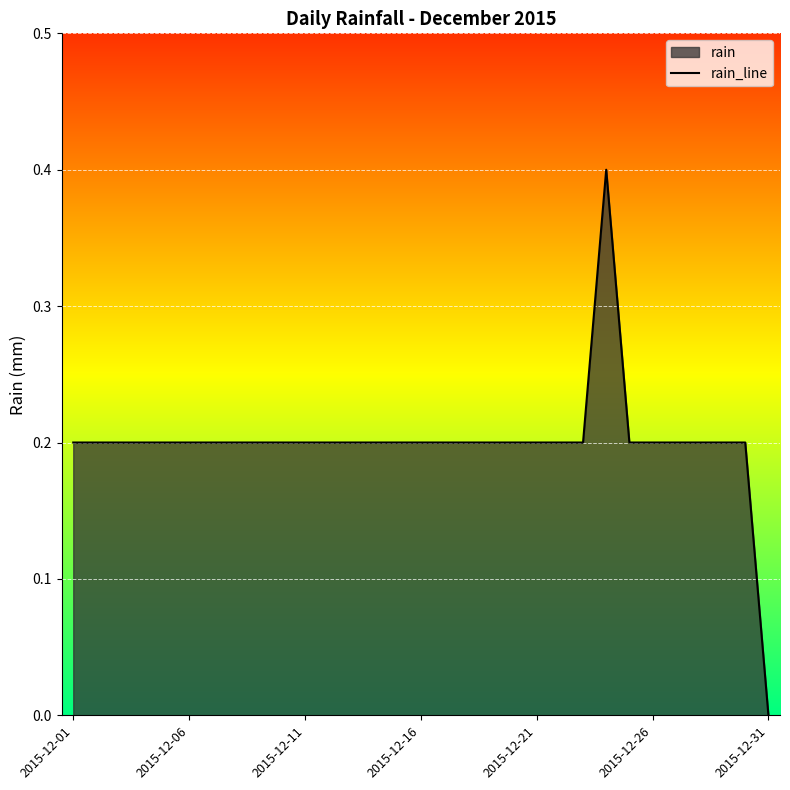

Which label corresponds to the smallest value in the chart?

2015-12-31